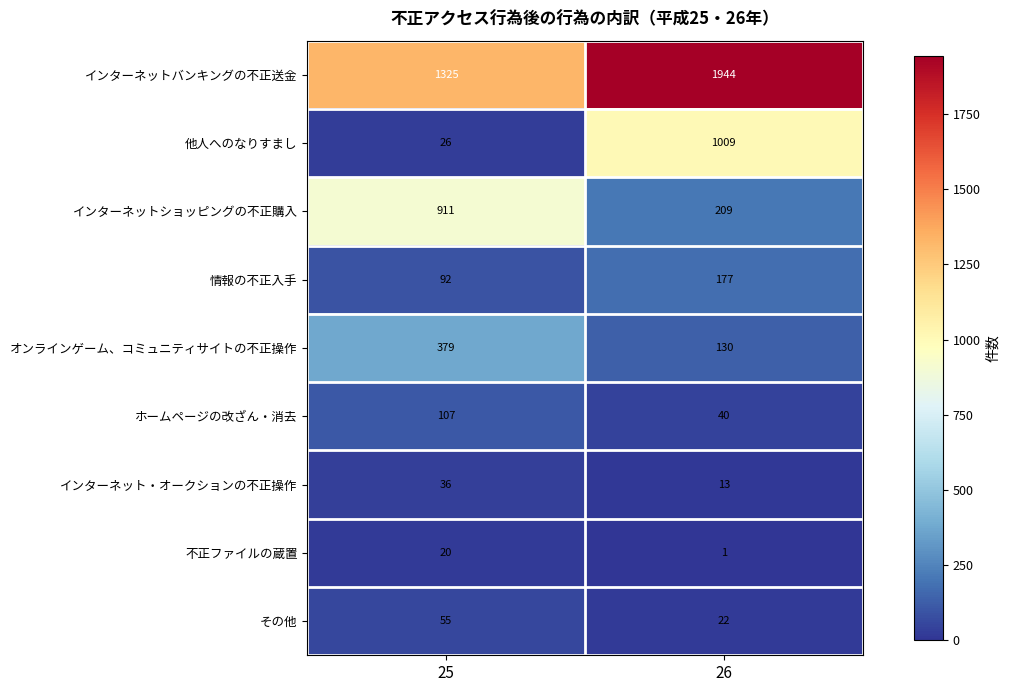

The value of インターネットバンキングの不正送金 at 26 is 3123. True or false?

False